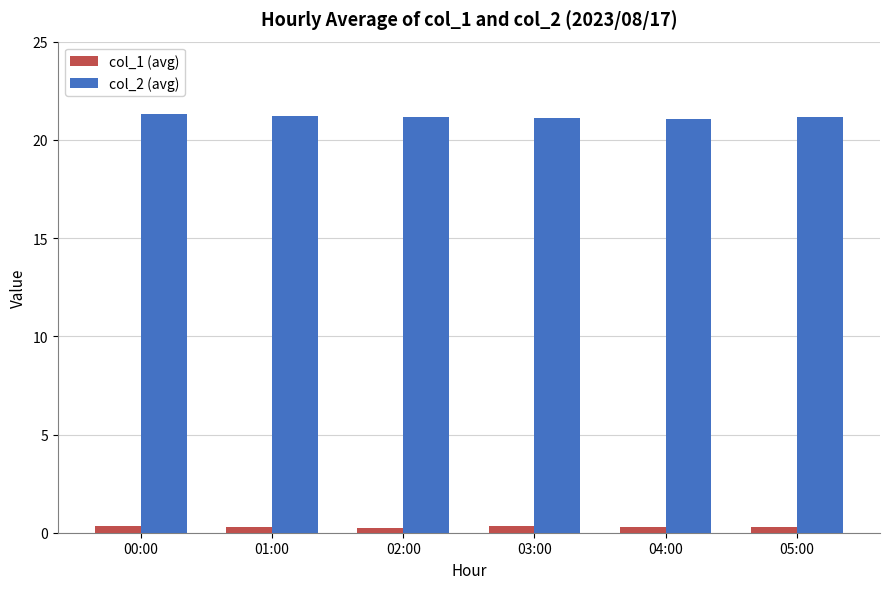

How many groups of bars are there?

6